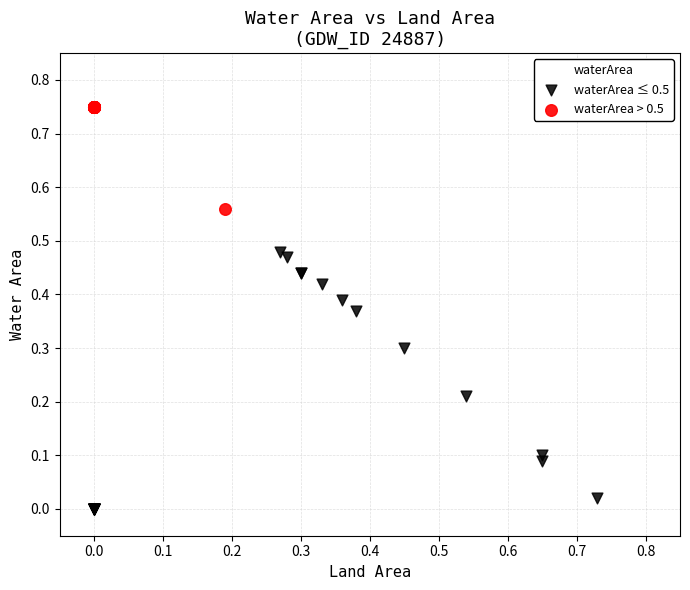

Which series contains the highest Y value?

waterArea > 0.5